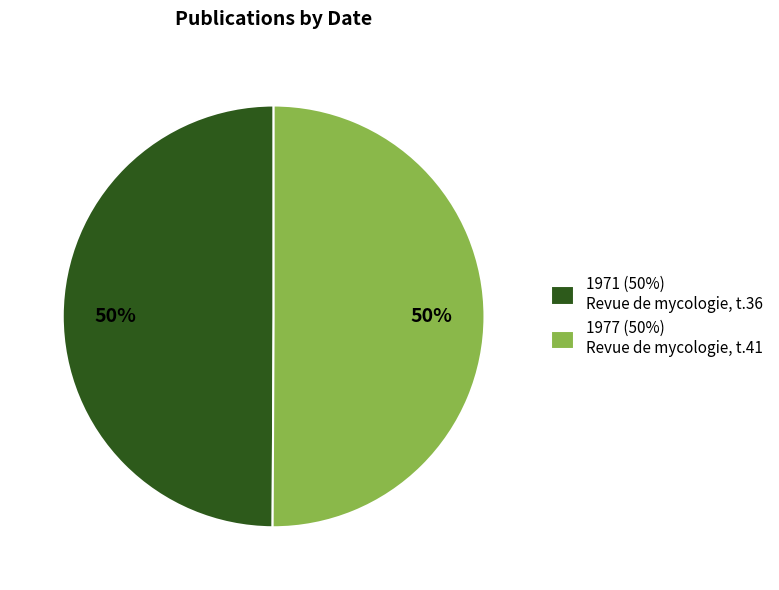

How many segments does this pie chart have?

2